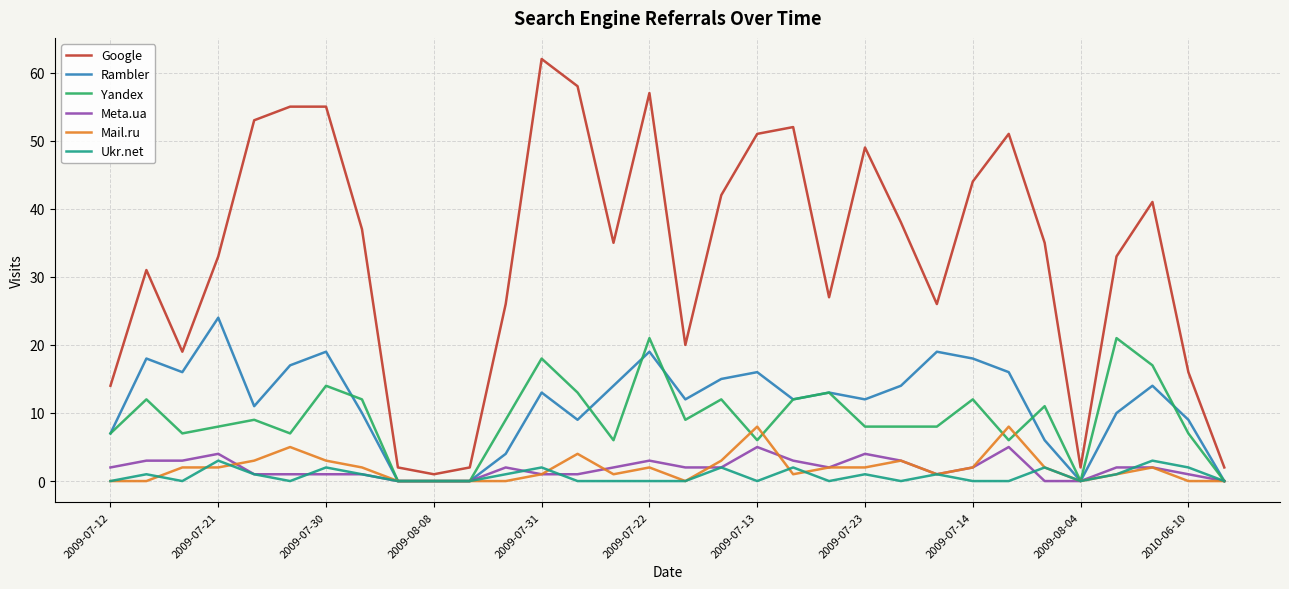

Which series has the largest total across all categories?

Google